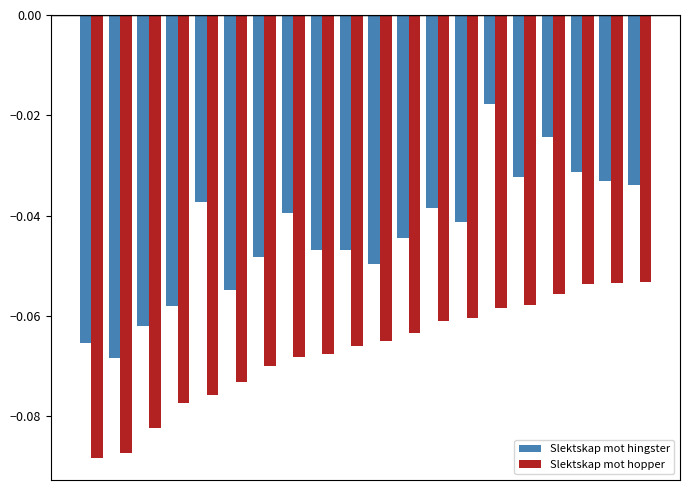

List the series in order of their overall mean, lowest first.

Slektskap mot hopper, Slektskap mot hingster